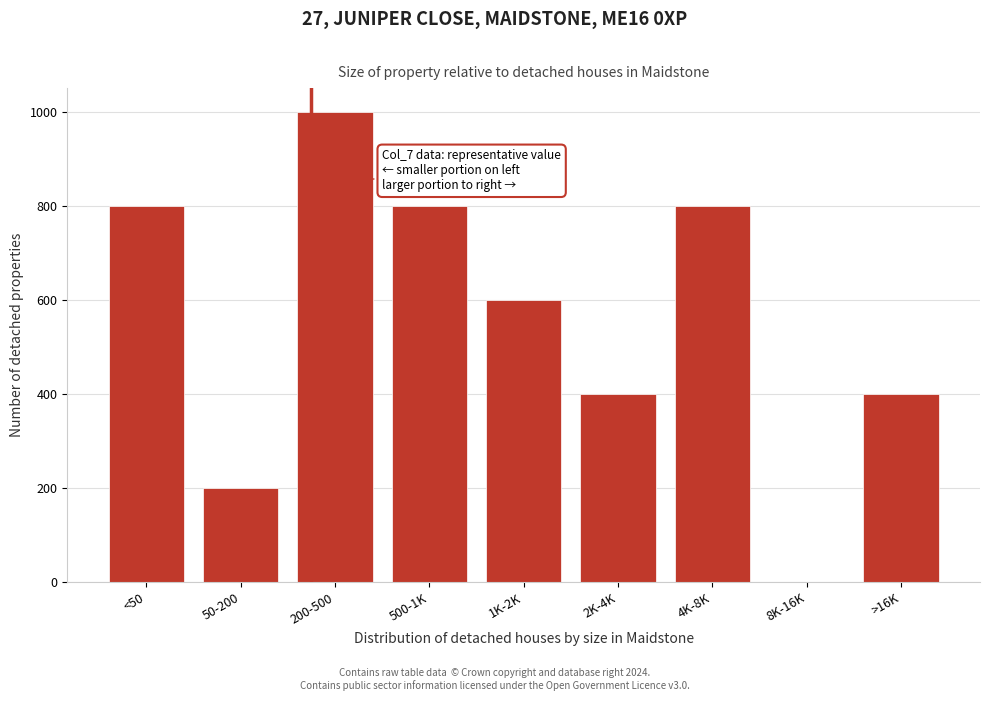

Reading right to left, what are all the values shown in this chart?

>16K=400	8K-16K=0	4K-8K=800	2K-4K=400	1K-2K=600	500-1K=800	200-500=1000	50-200=200	<50=800